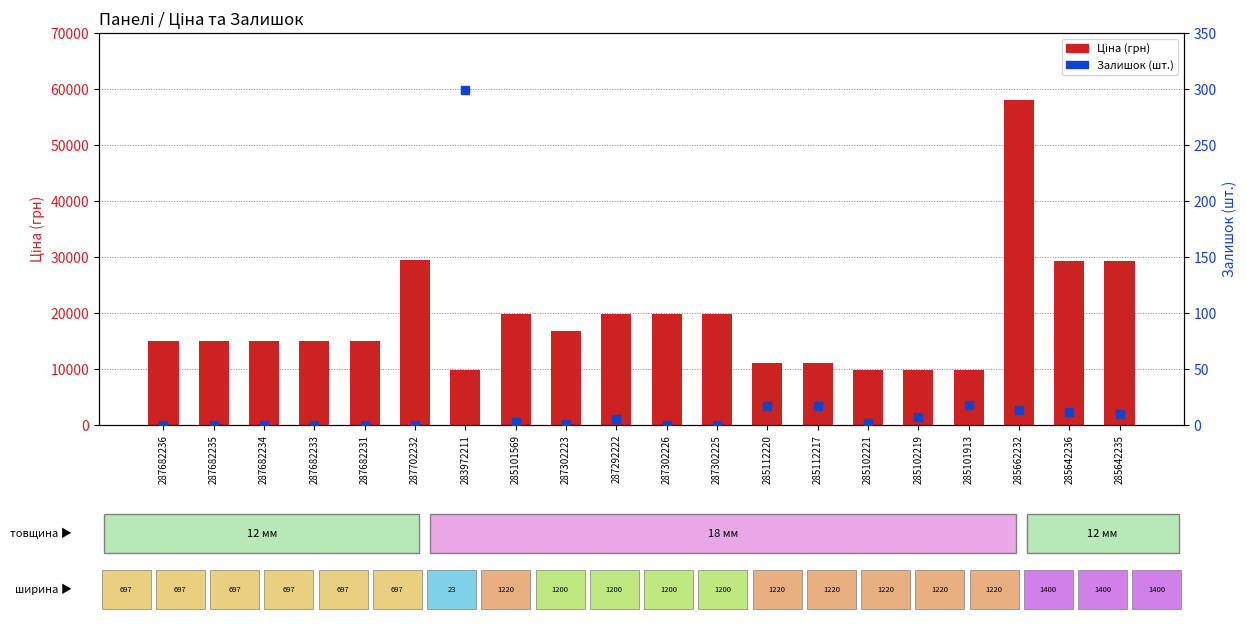

Which series reaches the maximum Y coordinate?

Ціна